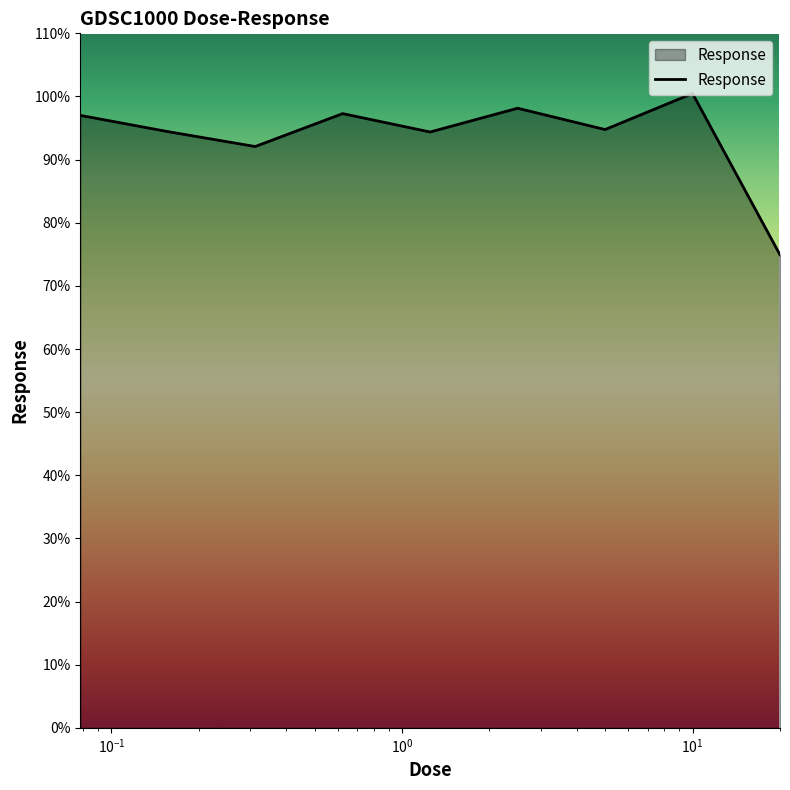

What is the greatest value displayed?

100.5